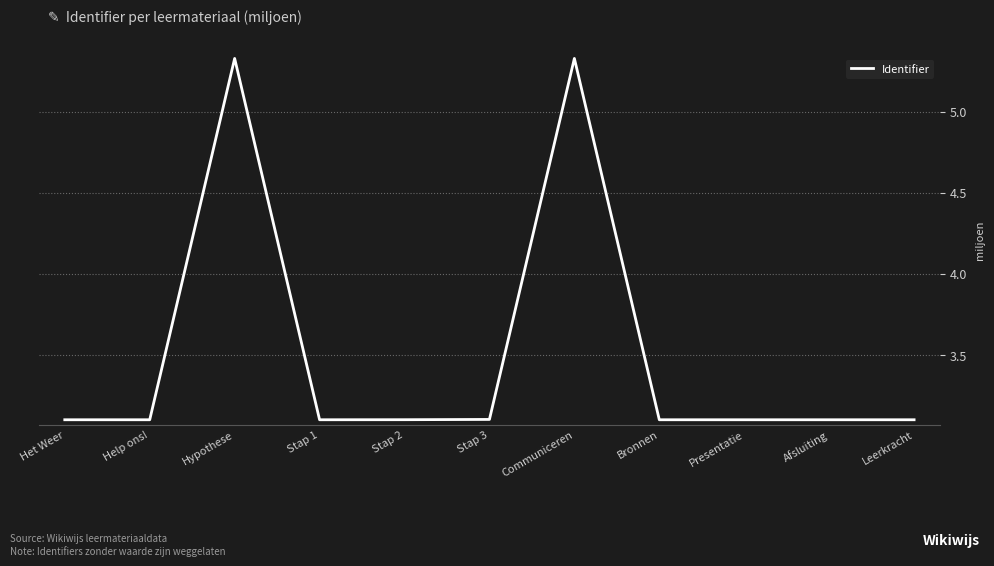

The chart shows a value of 7.8 at Hypothese. True or false?

False